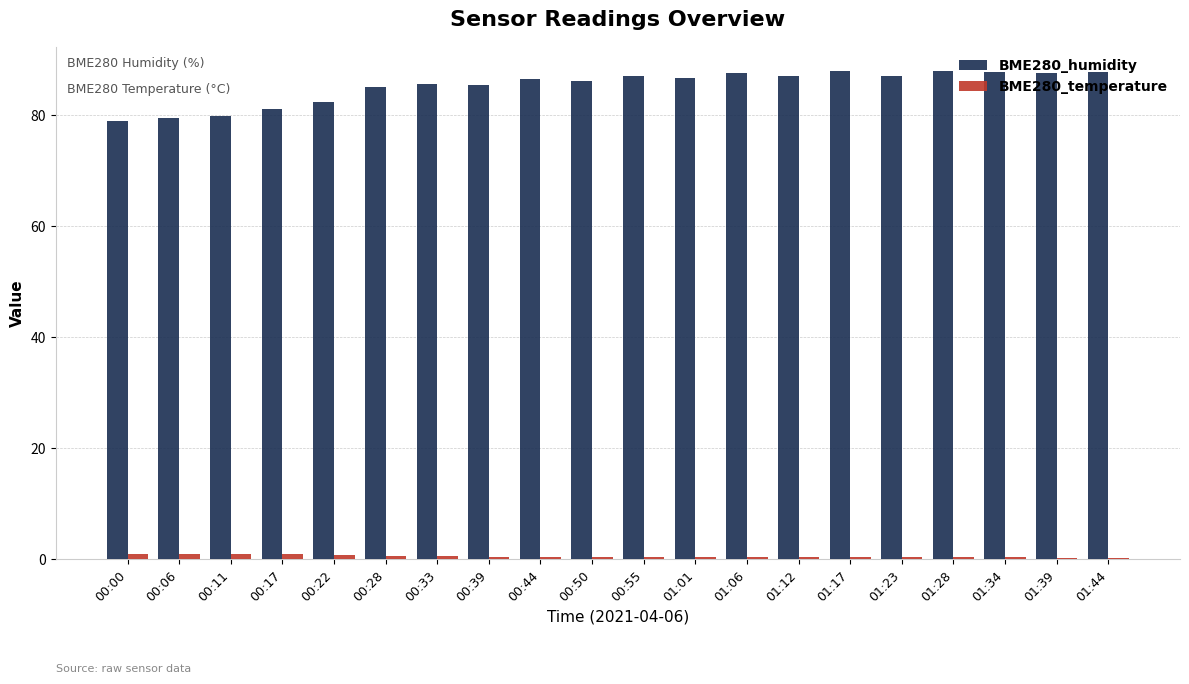

What is the average value of the BME280_humidity series?

85.2